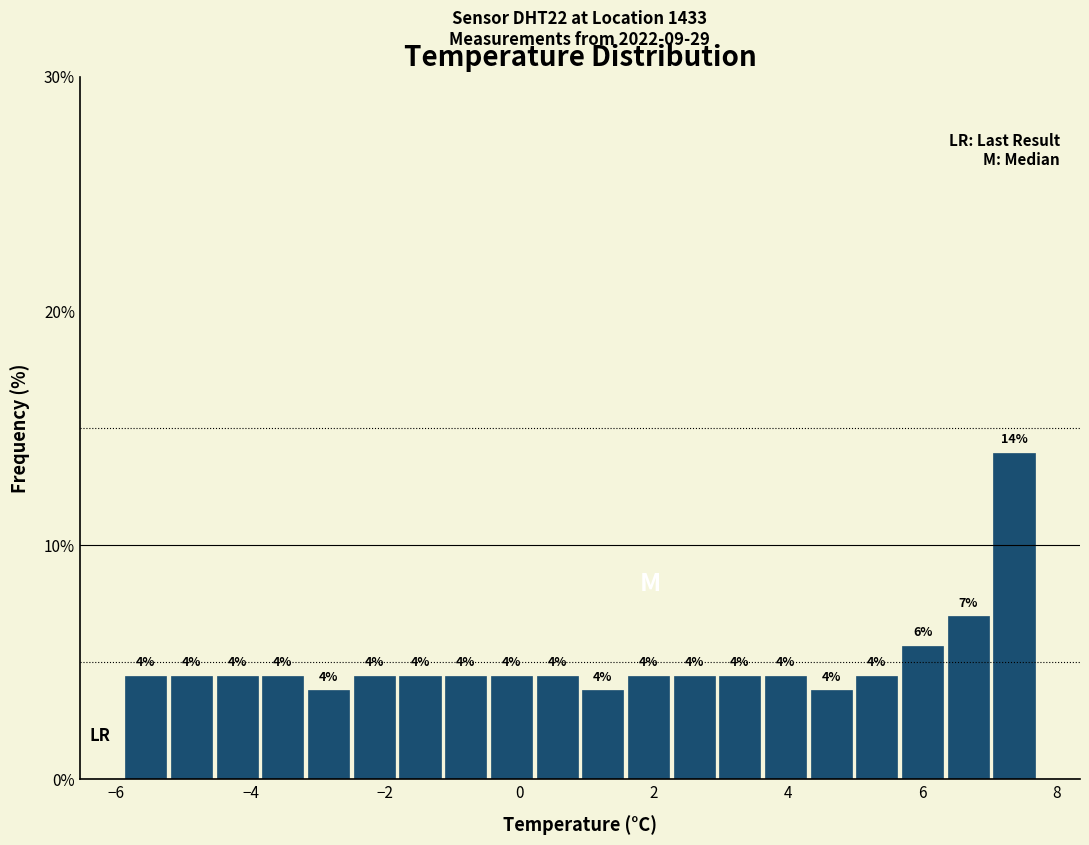

Read against the x-axis, roughly where is the centre of the tallest bar?

7.4